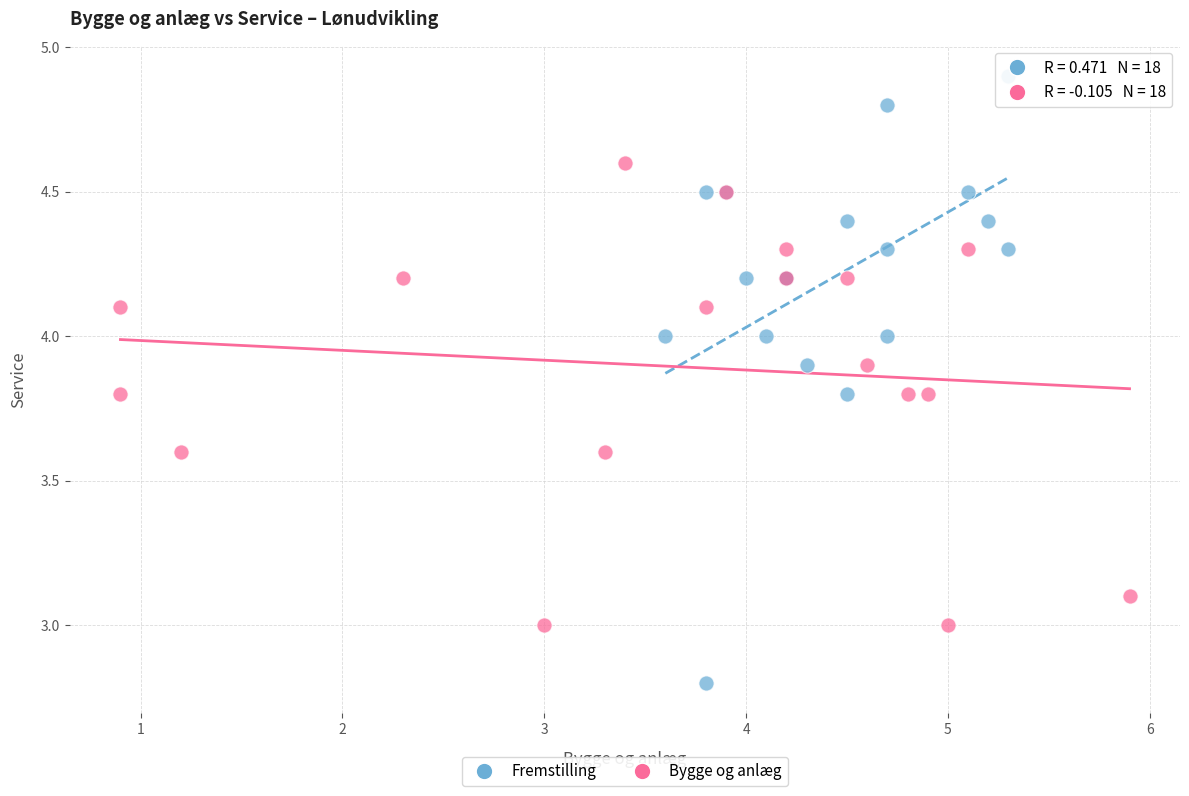

Which series reaches the maximum Y coordinate?

Fremstilling